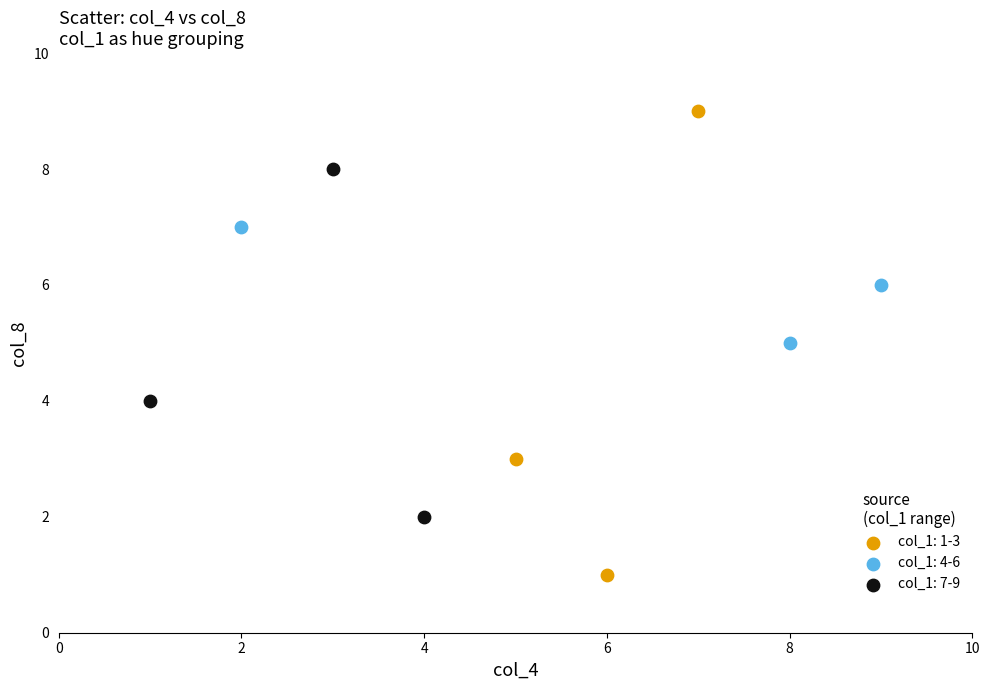

Which series contains the lowest Y value?

col_1: 1-3